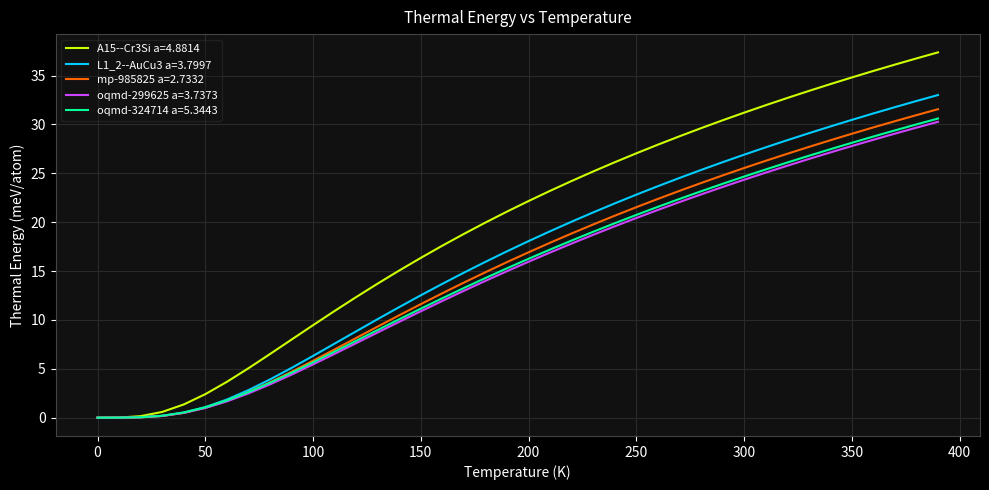

Which series has the largest range (max minus min)?

A15--Cr3Si a=4.8814